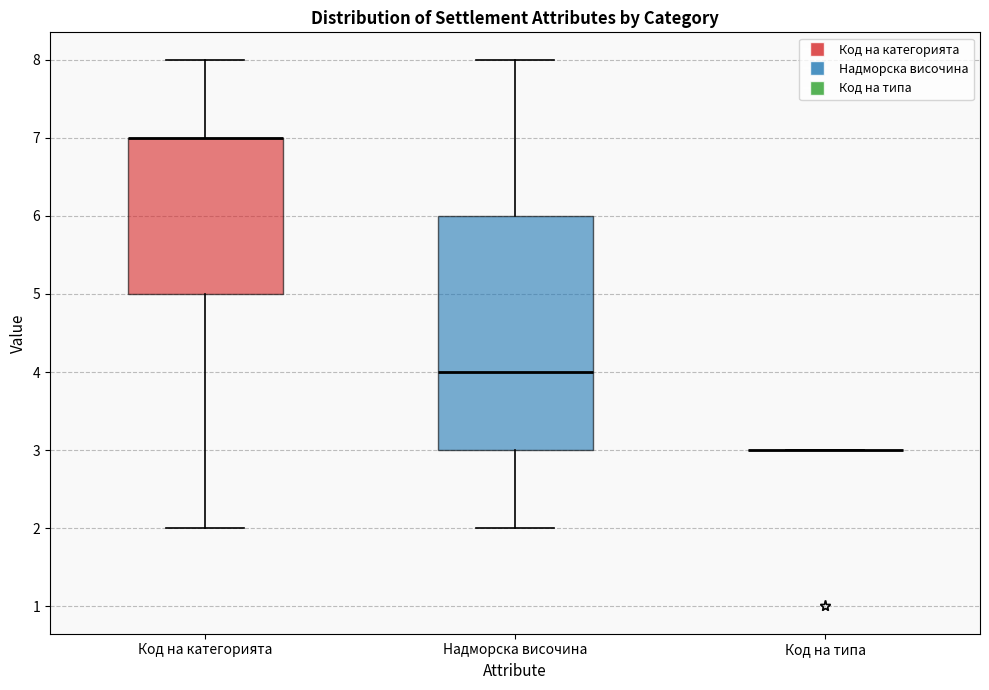

Reading left to right, transcribe this box plot: for each box, give where its median line is, the range the box spans, and where its two whiskers end, as read against the y-axis. The values are not printed on the chart, so give them approximately, as read against the axis.

Код на категорията: median 7 (drawn on the box's upper edge), box 5 to 7, whiskers 2 to 8
Надморска височина: median 4, box 3 to 6, whiskers 2 to 8
Код на типа: box collapsed to a line at 3, whiskers 3 to 3